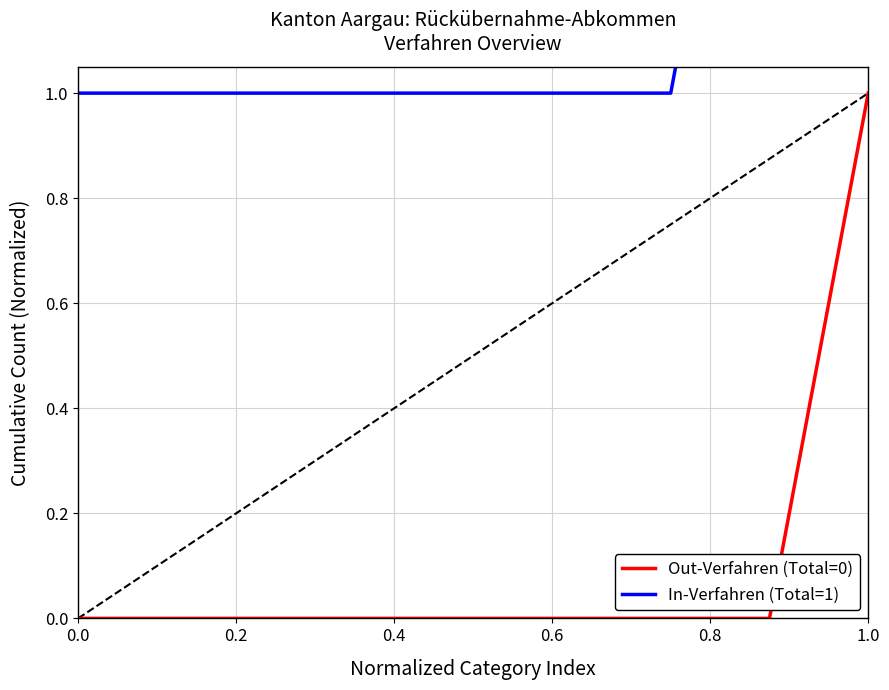

How many positive values does the Out-Verfahren (Total=0) series have?

1